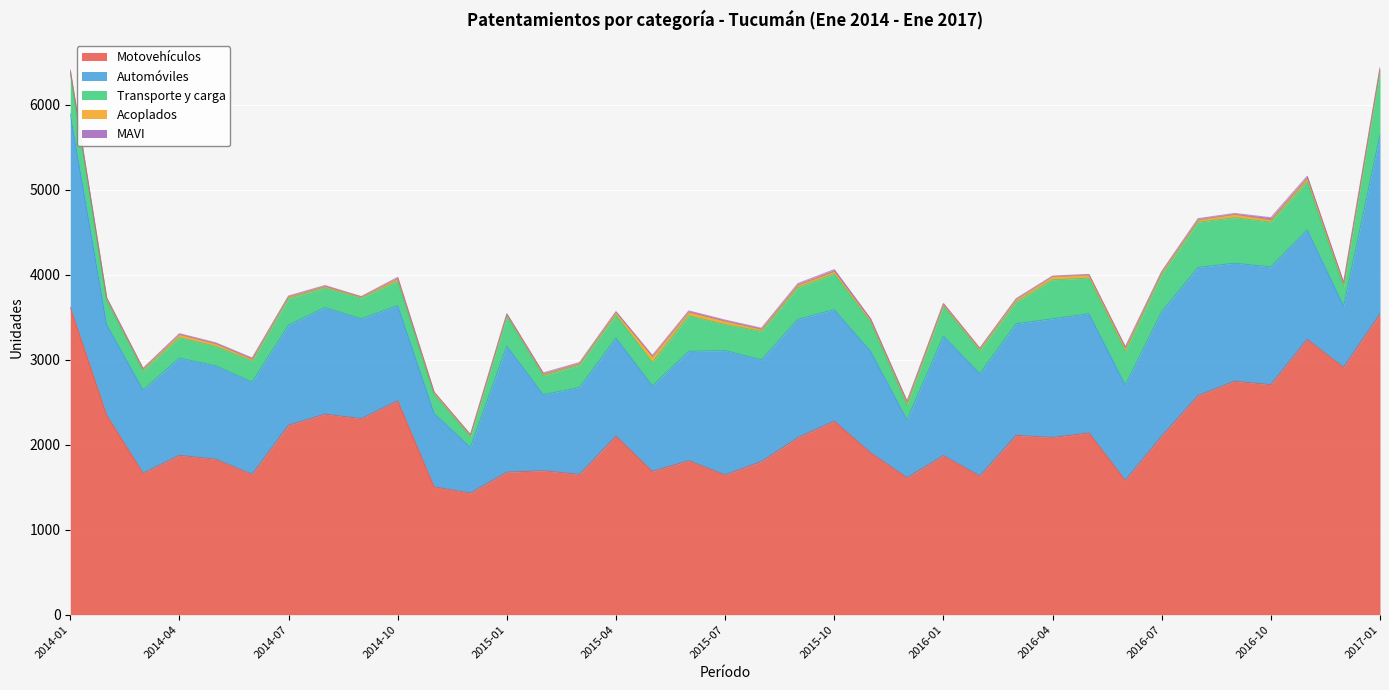

Reading left to right, transcribe all the data shown in this chart.

Motovehículos: 3616	2348	1665	1875	1829	1651	2230	2360	2307	2517	1504	1431	1677	1694	1651	2102	1686	1812	1644	1803	2084	2278	1905	1612	1872	1631	2110	2086	2139	1580	2100	2578	2747	2707	3240	2911	3540
Automóviles: 2279	1065	977	1145	1099	1087	1178	1254	1175	1121	864	537	1483	895	1023	1154	1006	1287	1464	1196	1392	1312	1192	679	1406	1205	1314	1396	1403	1121	1466	1509	1389	1386	1289	721	2107
Transporte y carga: 487	289	231	241	229	247	314	232	245	287	224	127	355	223	265	269	277	419	307	335	373	420	345	177	351	271	255	459	419	398	435	532	536	528	568	231	752
Acoplados: 15	17	18	35	29	20	19	15	13	29	23	16	15	17	16	32	66	41	37	23	29	29	21	29	23	23	30	38	36	34	27	26	38	25	38	27	19
MAVI: 12	12	7	11	13	15	9	13	3	16	6	9	12	16	12	10	14	16	15	14	19	22	19	16	11	6	10	6	8	19	10	16	12	26	25	21	21